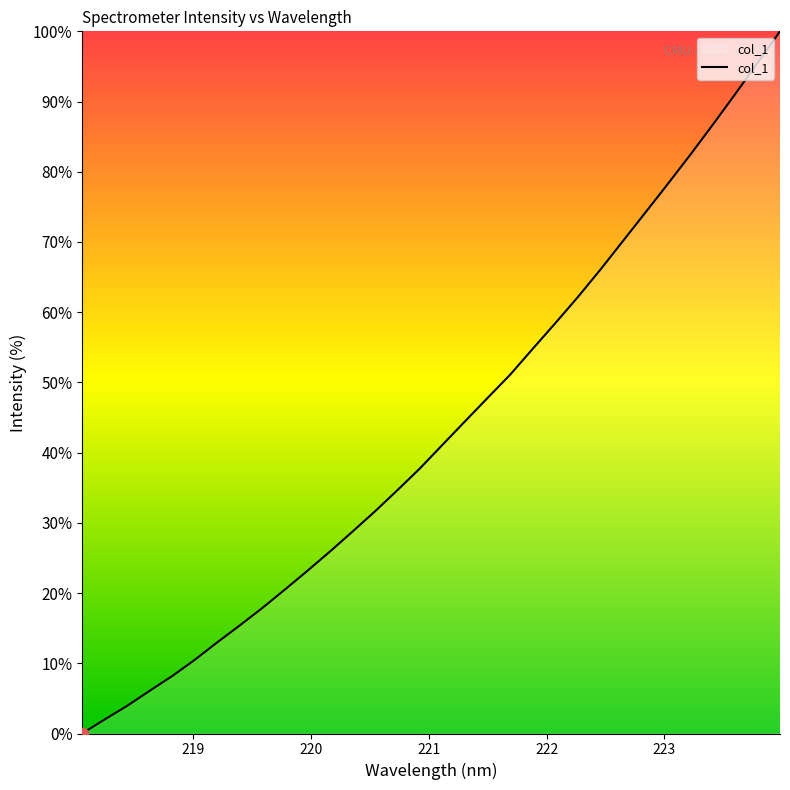

What is the maximum value shown in the chart?

100.0